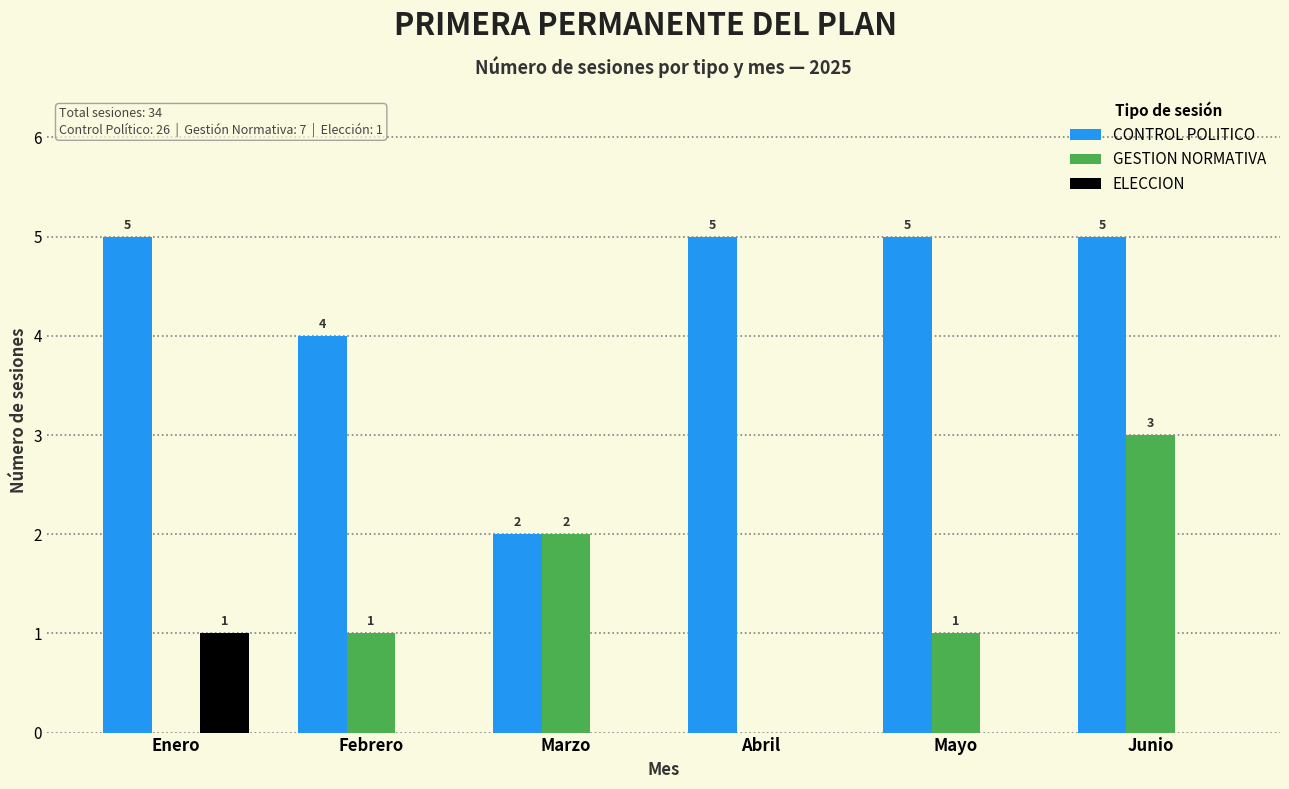

Between Enero and Marzo, which series saw the biggest shift?

CONTROL POLITICO